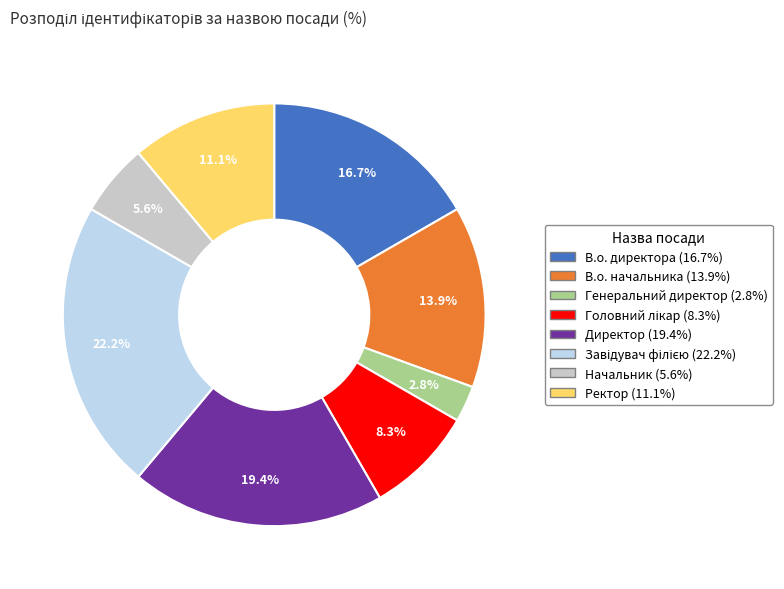

How much of the chart is everything except Директор?

80.6%